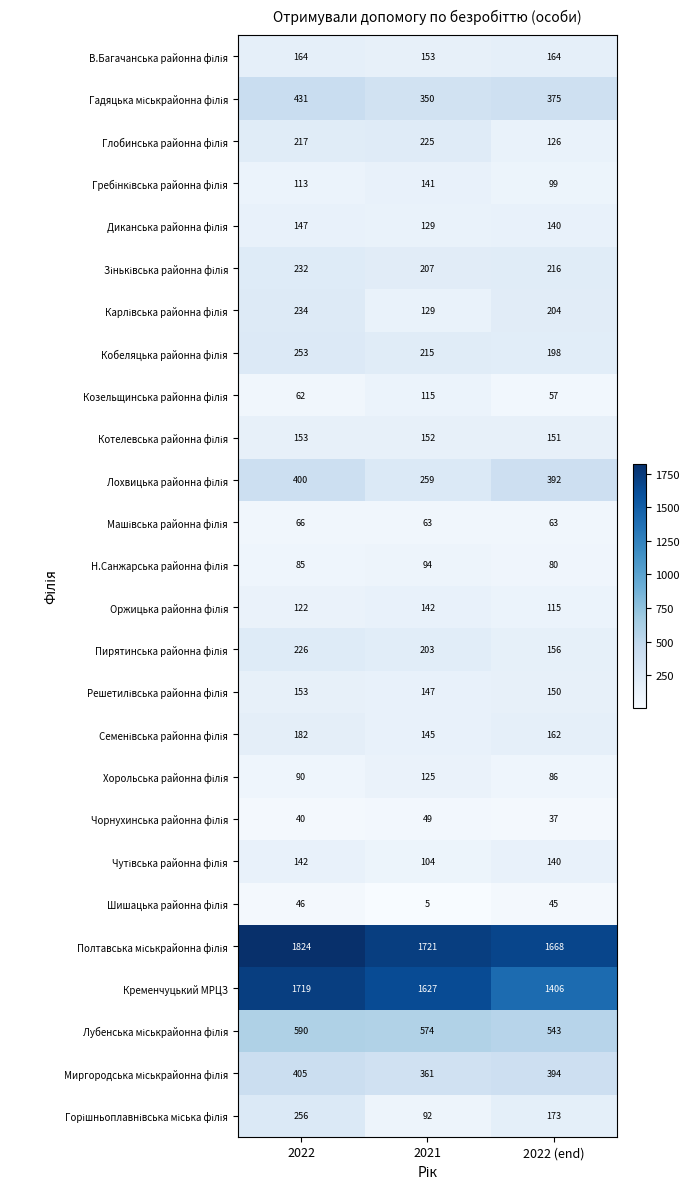

What is the smallest value displayed?

5